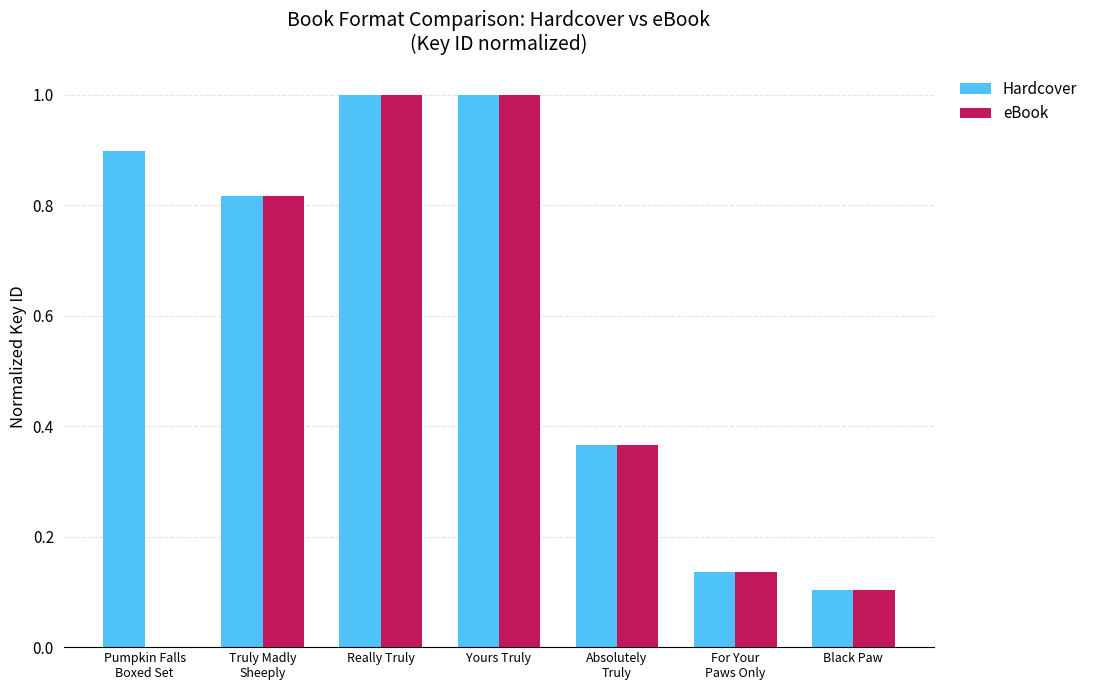

True or false: eBook has a value of 0.1 at Black Paw.

True